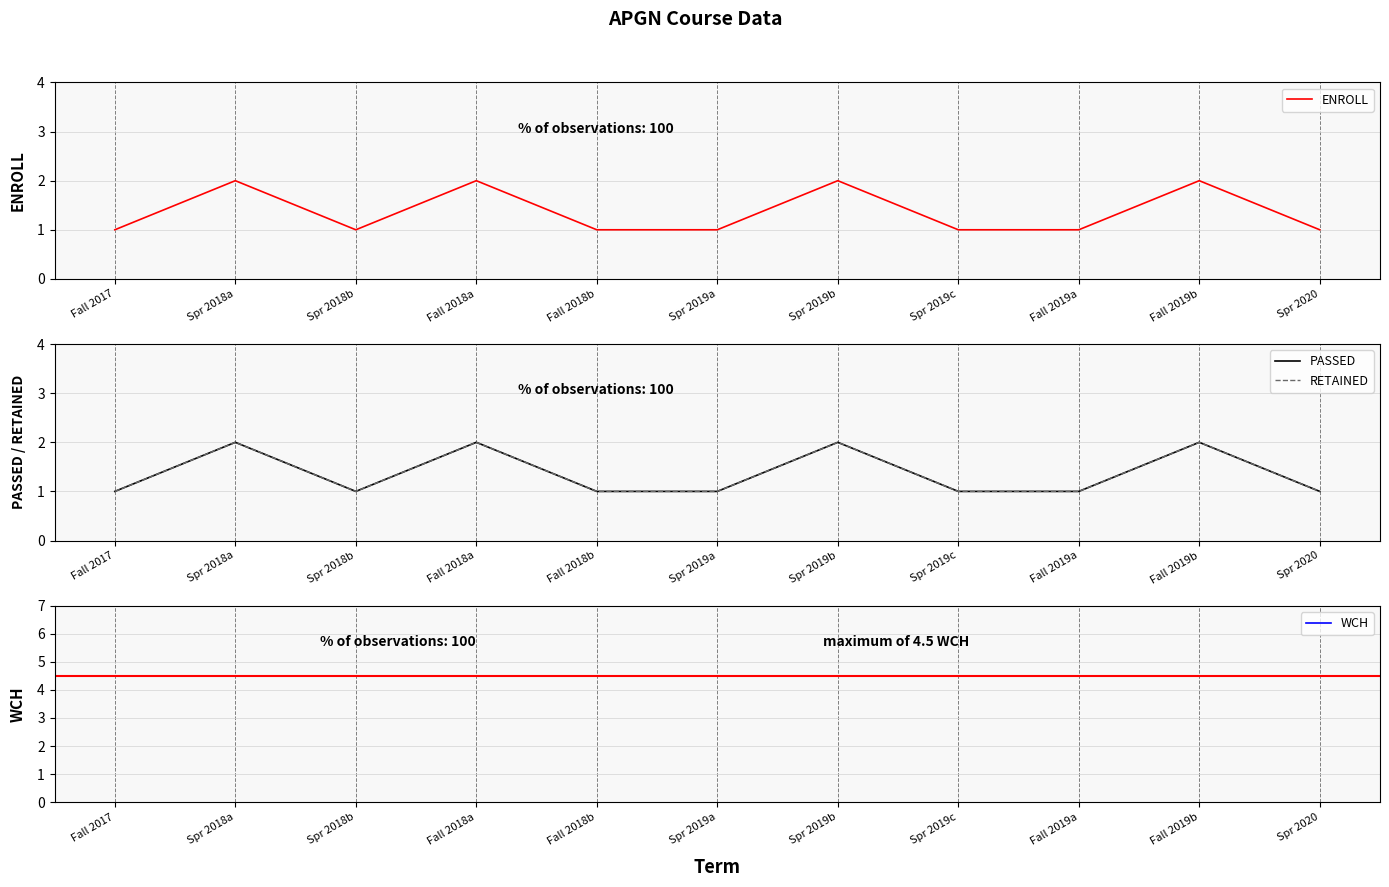

What is the total value across all series at Spr 2020?

7.5